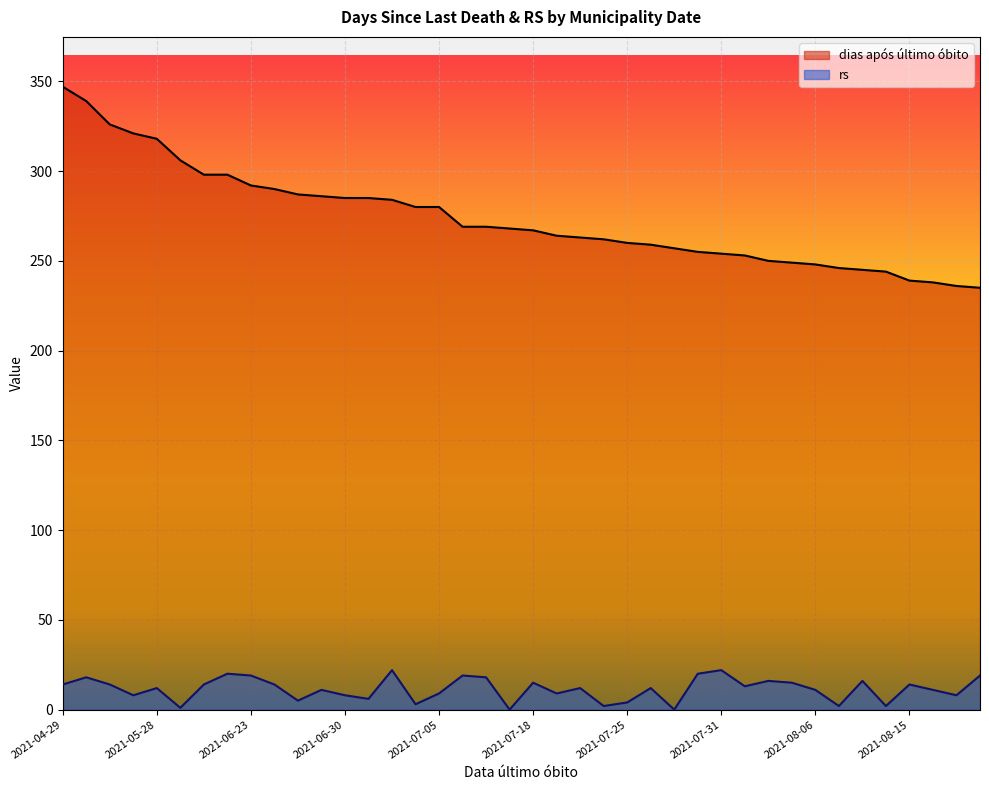

Reading left to right, what are all the values shown in this chart?

dias após último óbito: 347	339	326	321	318	306	298	298	292	290	287	286	285	285	284	280	280	269	269	268	267	264	263	262	260	259	257	255	254	253	250	249	248	246	245	244	239	238	236	235
rs: 14	18	14	8	12	1	14	20	19	14	5	11	8	6	22	3	9	19	18	0	15	9	12	2	4	12	0	20	22	13	16	15	11	2	16	2	14	11	8	19